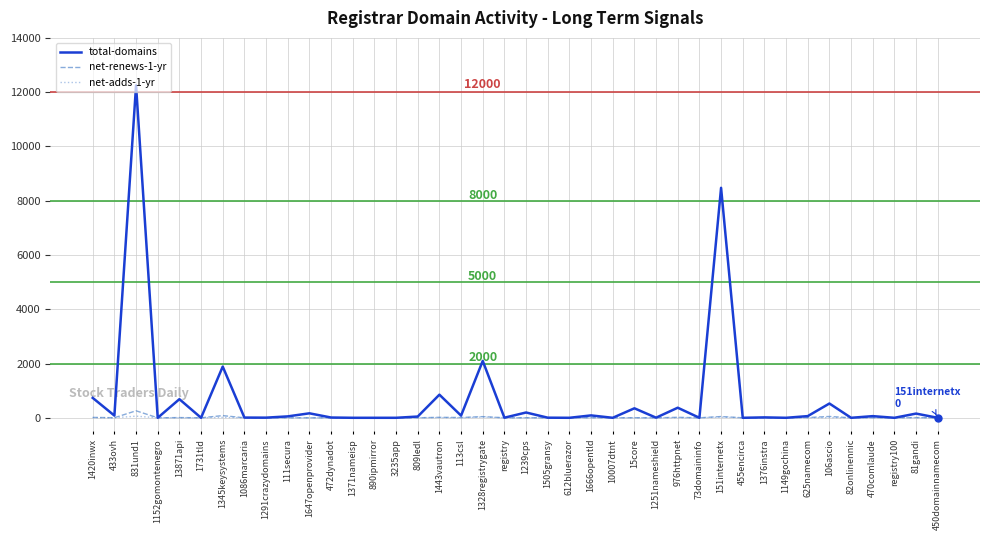

What is the sum of all total-domains values?

29261